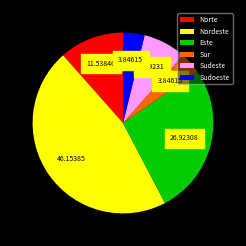

Combined, do Este and Sudeste account for over 50%?

No